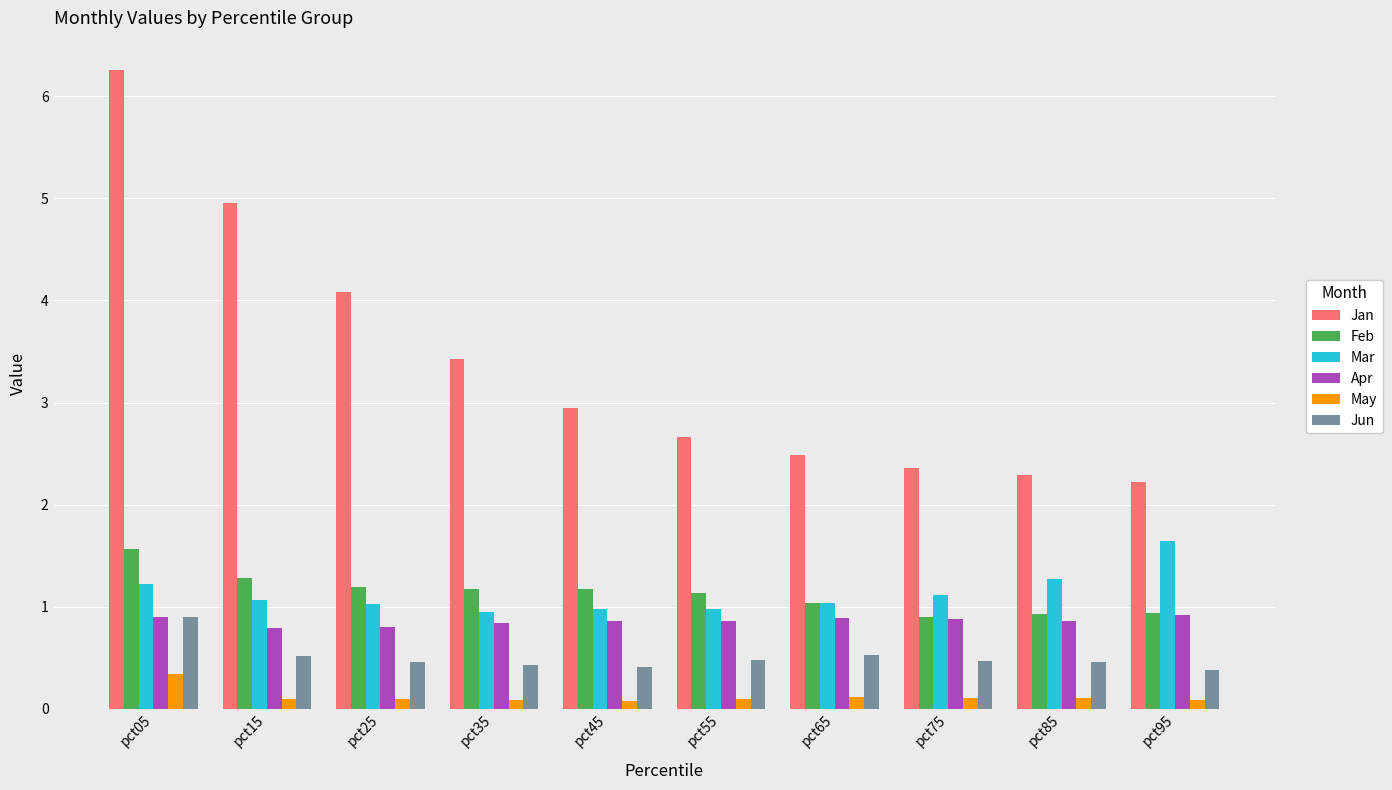

True or false: Mar has a value of 0.5 at pct75.

False